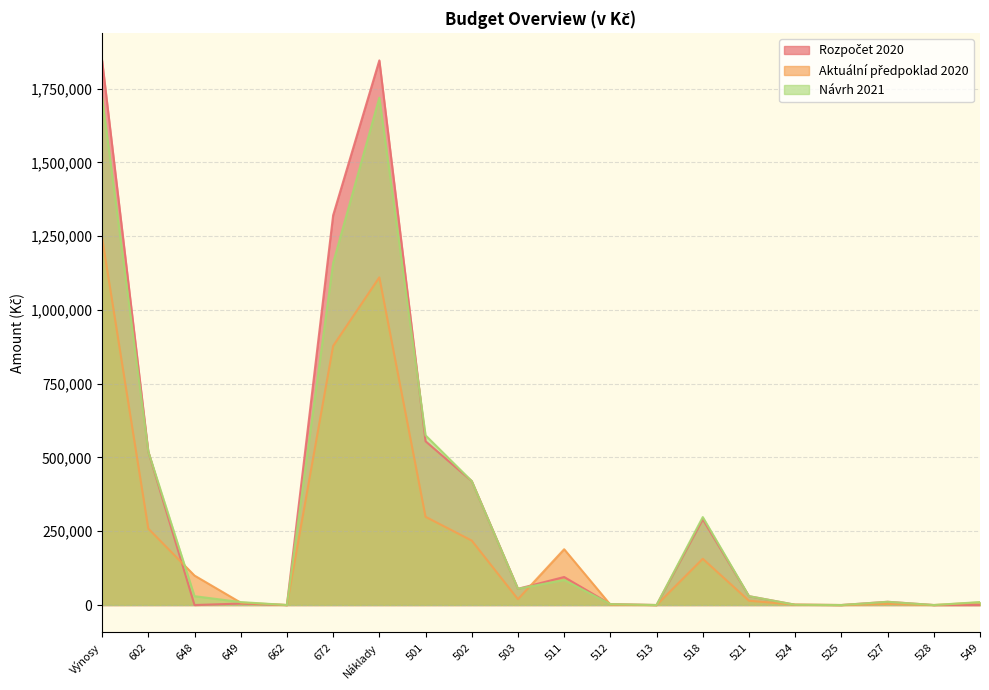

Between which two adjacent categories do Rozpočet 2020 and Aktuální předpoklad 2020 first intersect?

602 and 648